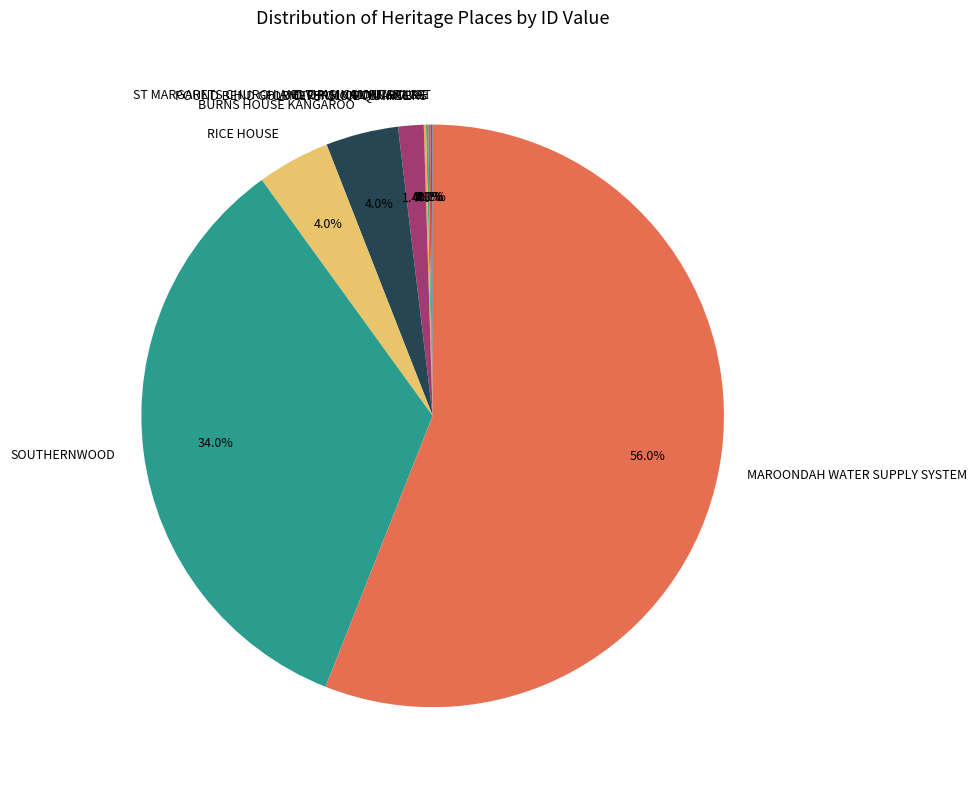

What percentage is the POUND BEND GOLD DIVERSION TUNNEL slice, to the nearest percent?

1%